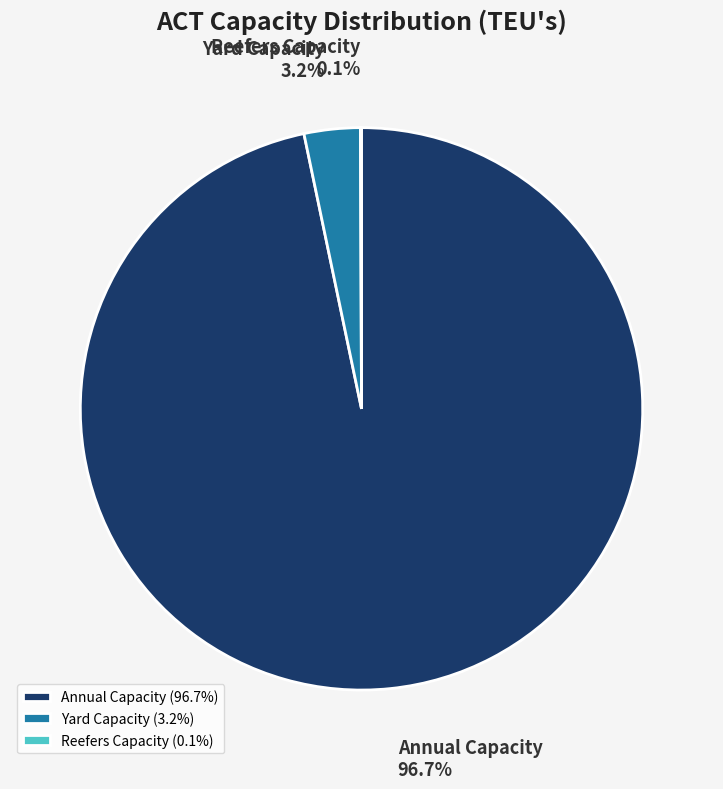

What percentage is NOT represented by Yard Capacity?

96.8%